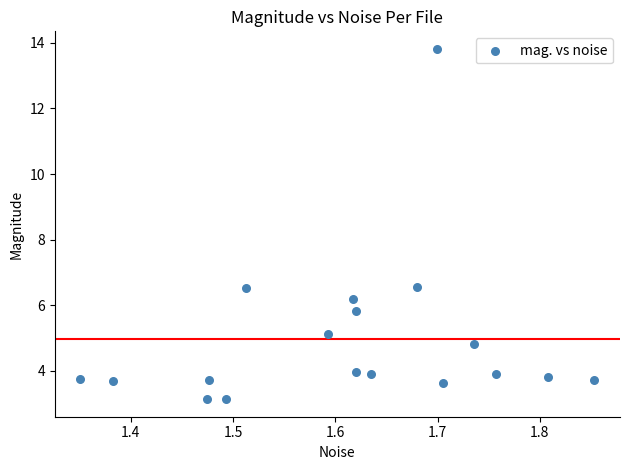

What is the range of X values (max minus min)?

0.5